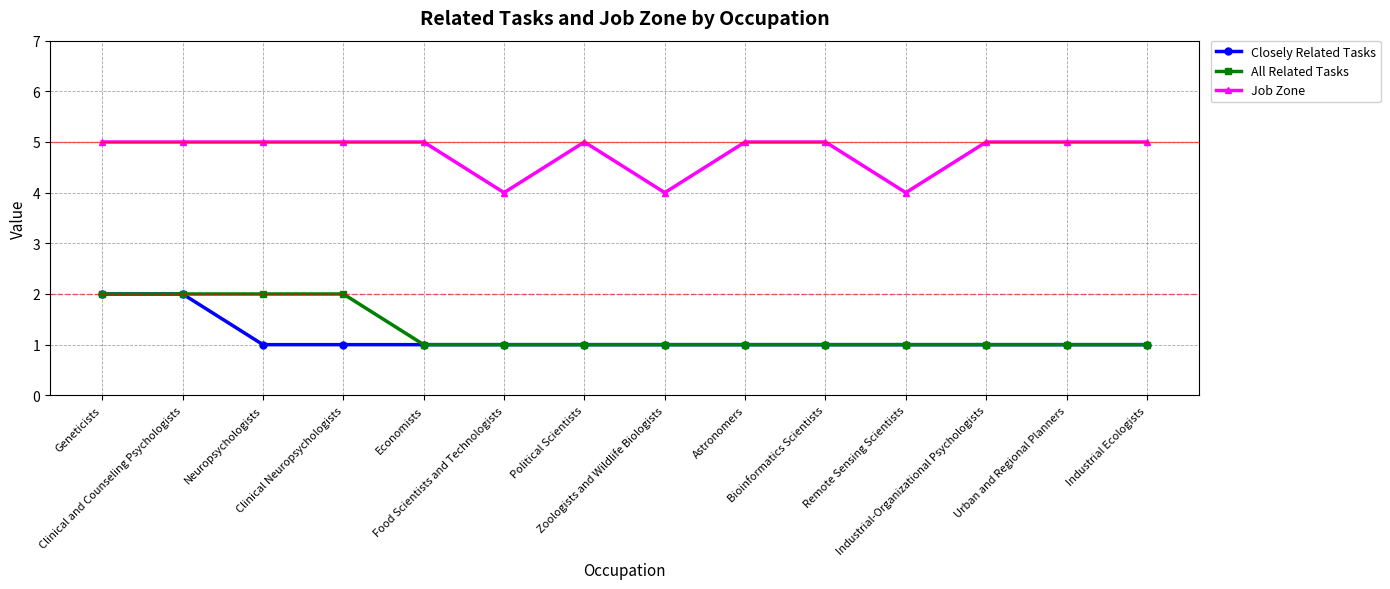

The Job Zone series shows 2 at Food Scientists and Technologists. True or false?

False